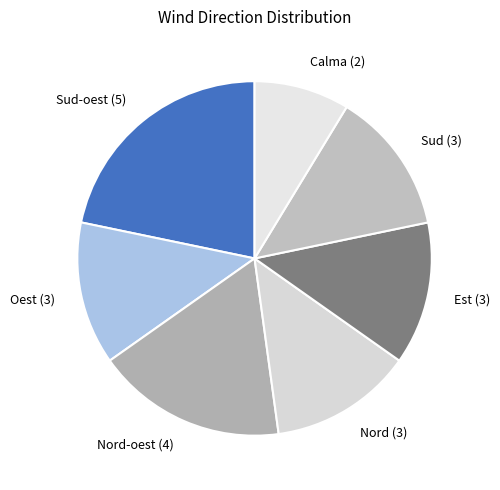

Approximately how many times larger is the value at Sud-oest (5) compared to Calma (2)?

2.5